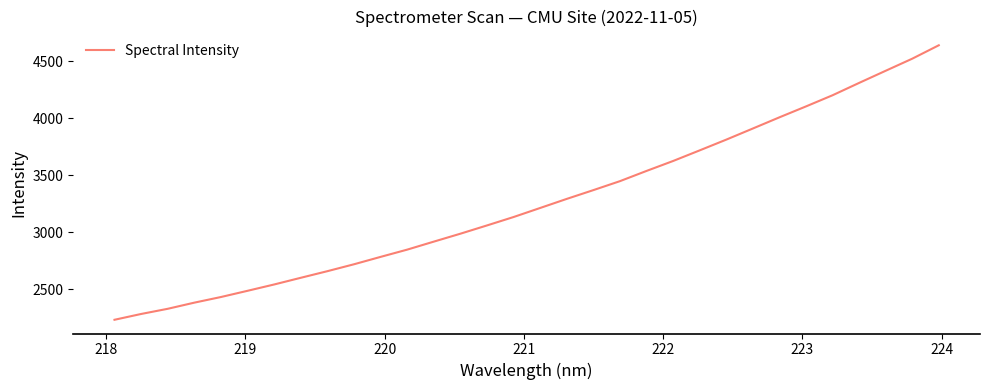

What is the difference between the maximum and minimum values?

2409.6